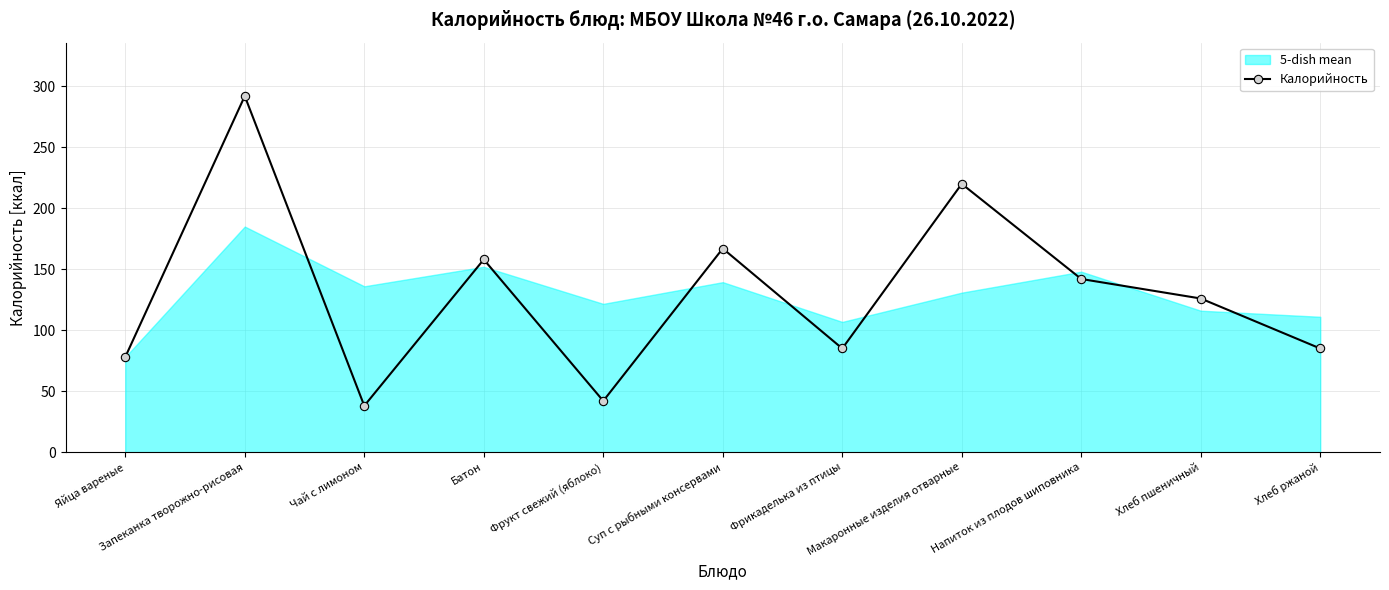

What is the label of the 9th point from the right?

Чай с лимоном